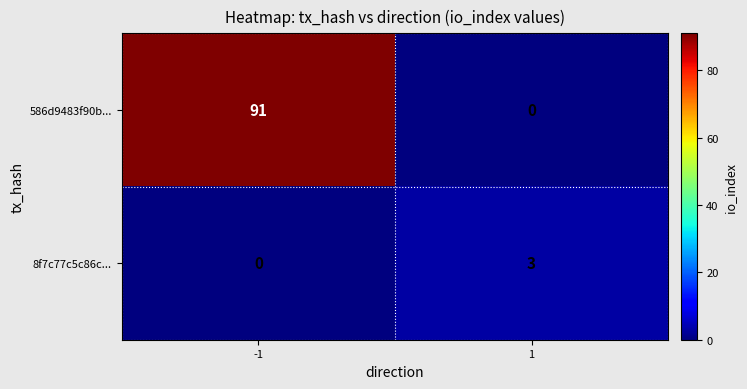

What is the sum of all 8f7c77c5c86c... values?

3